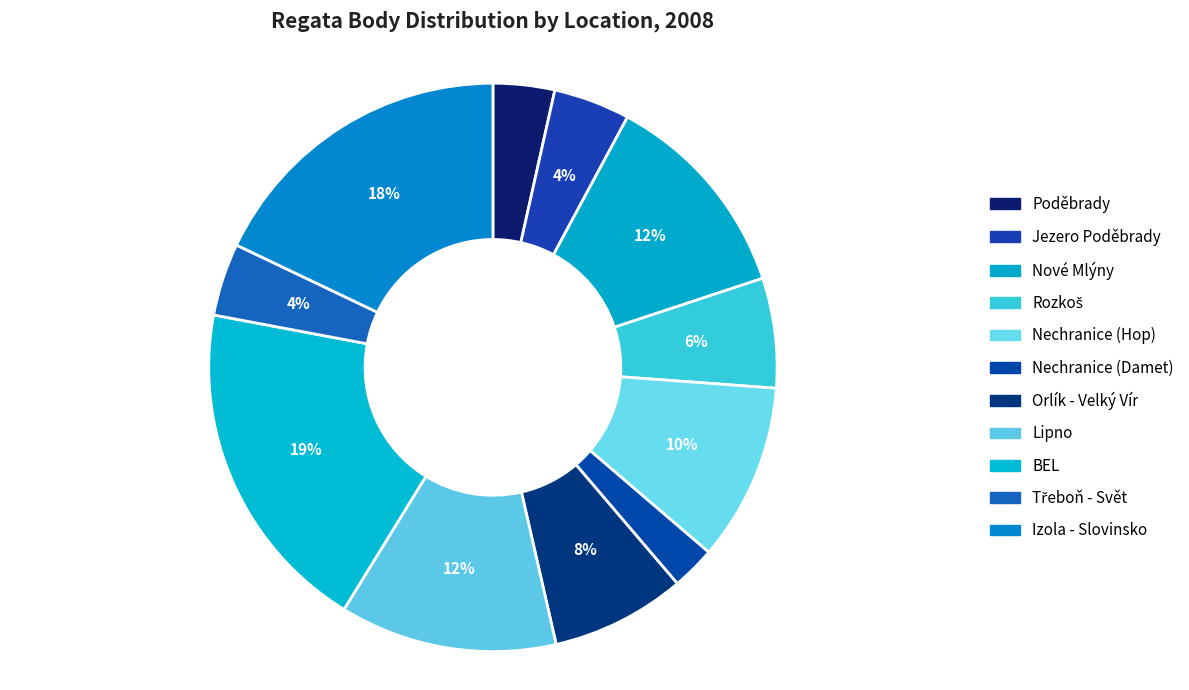

To the nearest percent, what is the difference between the largest and smallest slice percentages?

17%